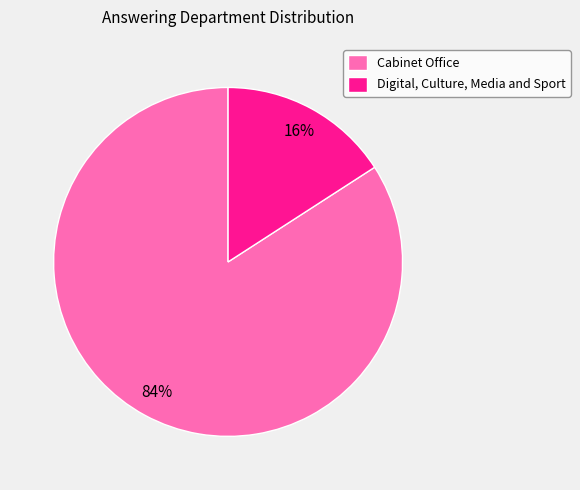

Rank the categories by value from lowest to highest.

Digital, Culture, Media and Sport, Cabinet Office